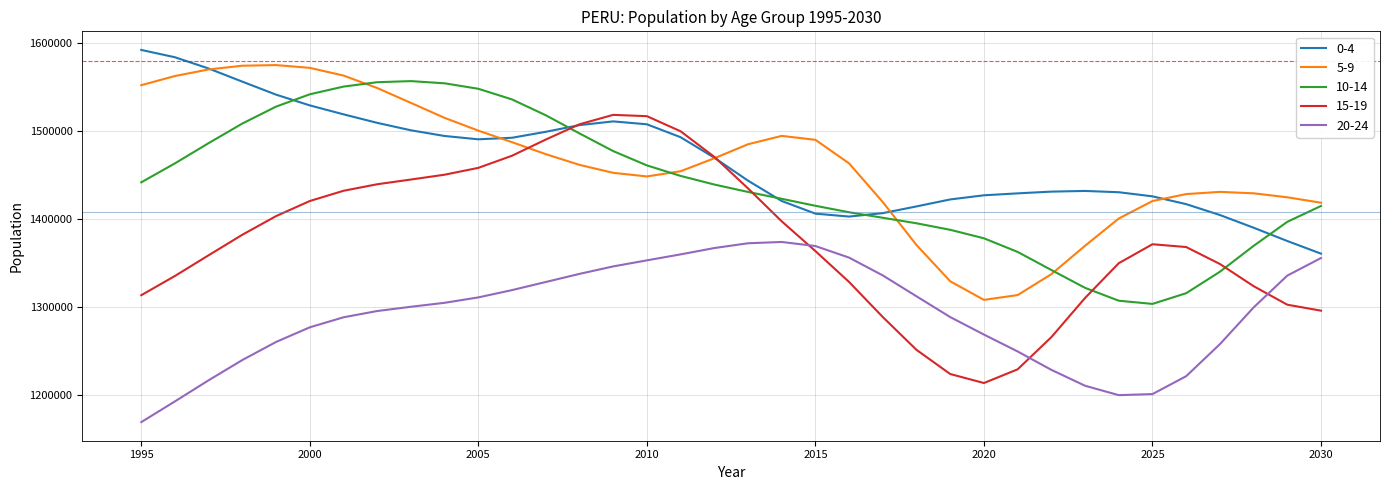

What is the highest value of the 0-4 series?

1592198